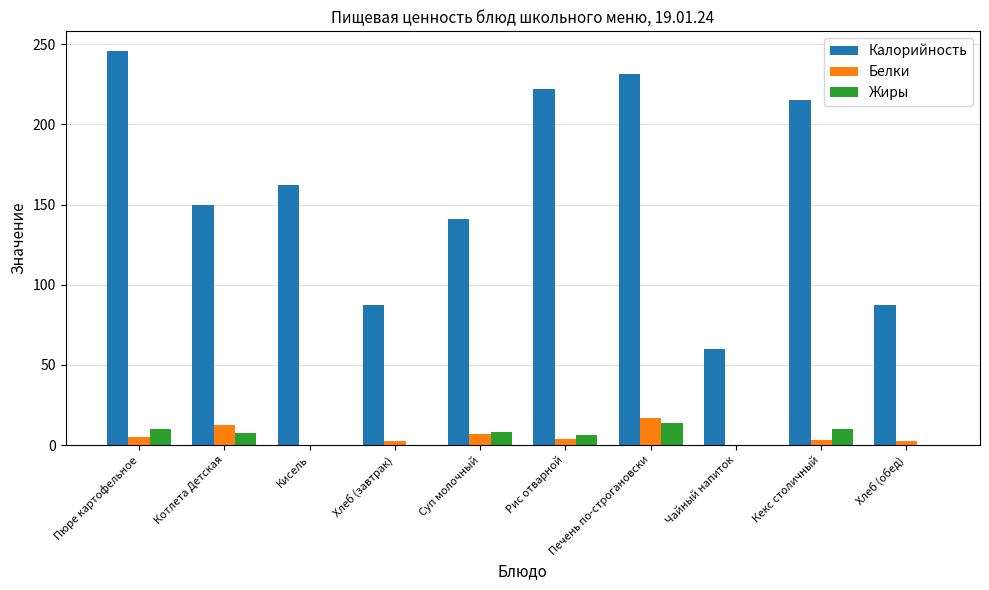

What is the sum of all Жиры values?

56.2